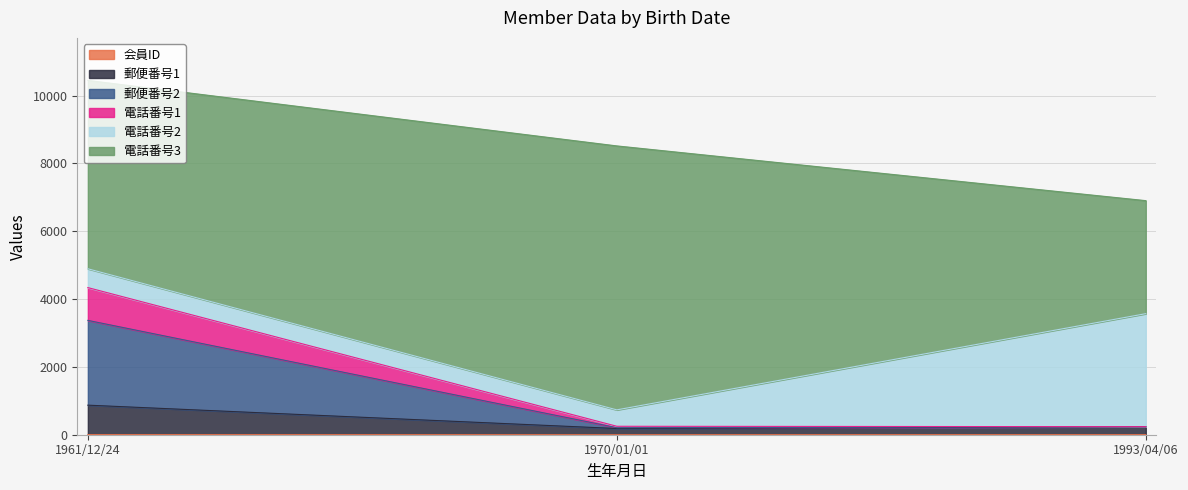

Which has a higher value, 1970/01/01 or 1961/12/24?

1961/12/24